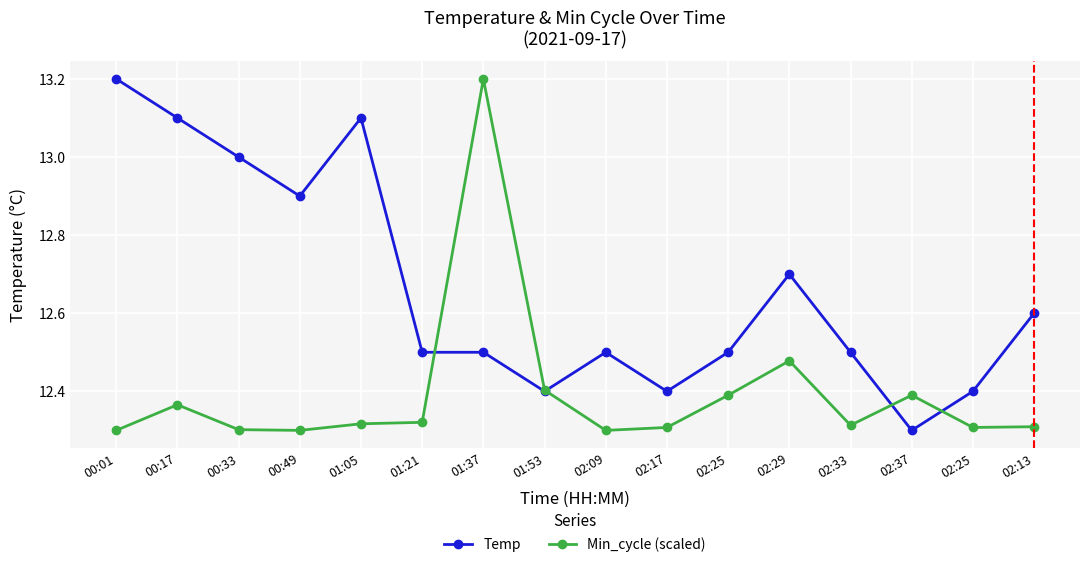

What is the sum of all Temp values?

202.6